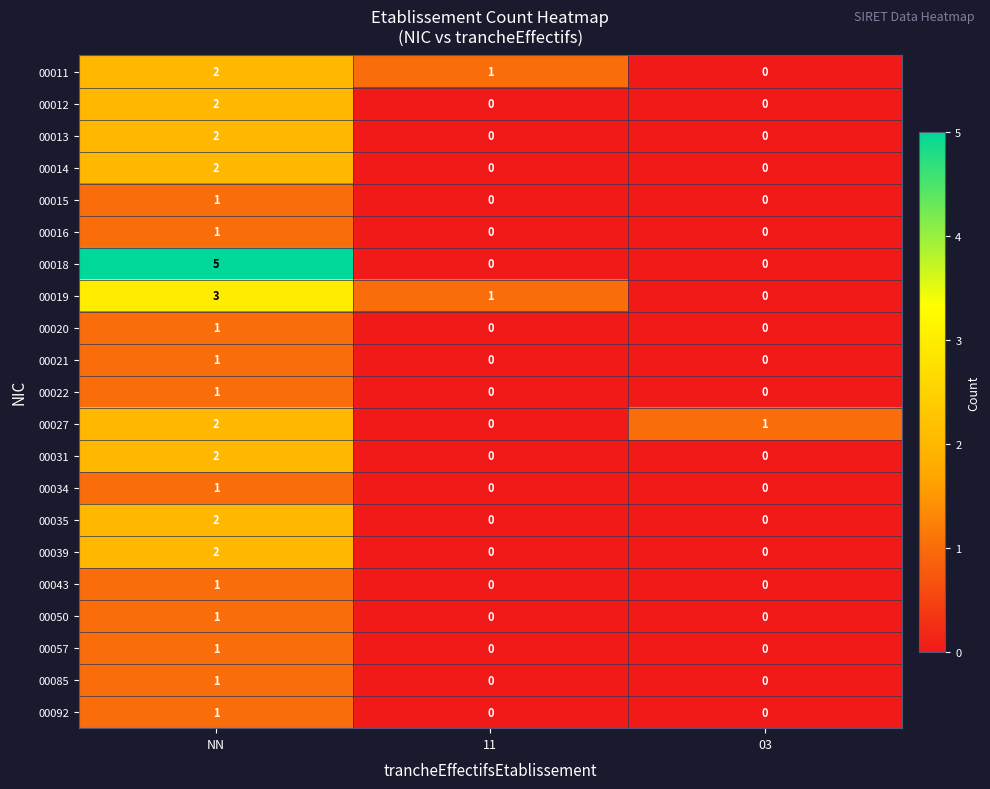

What is the difference between the highest and lowest values at NN?

4